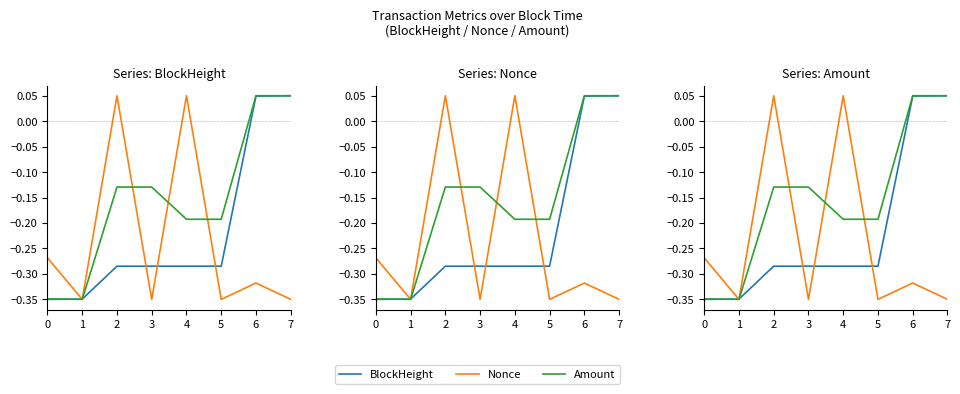

True or false: BlockHeight has a value of 0.1 at 6.

False